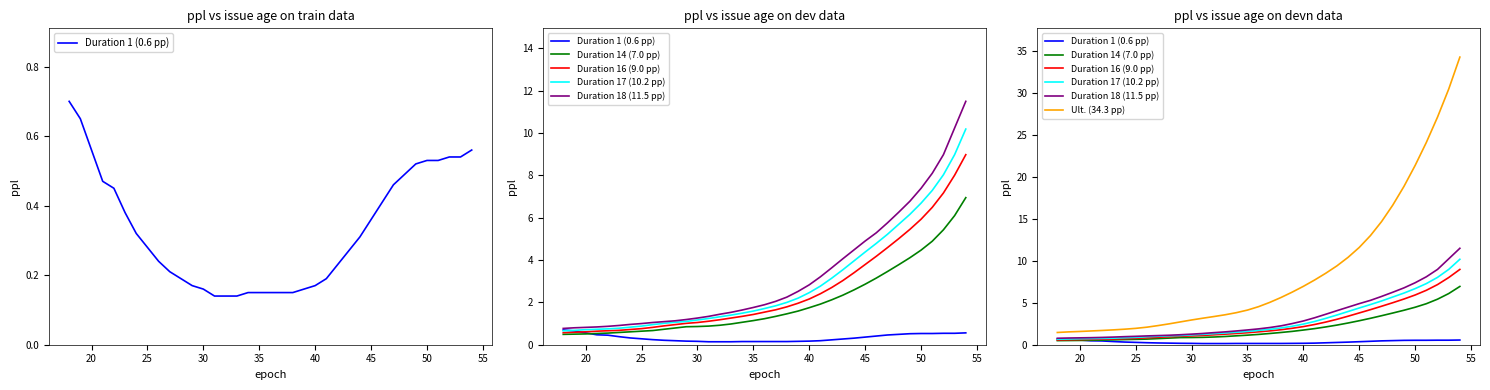

What is the value of the Duration 1 (0.6 pp) point at the 32nd from the left?

0.5